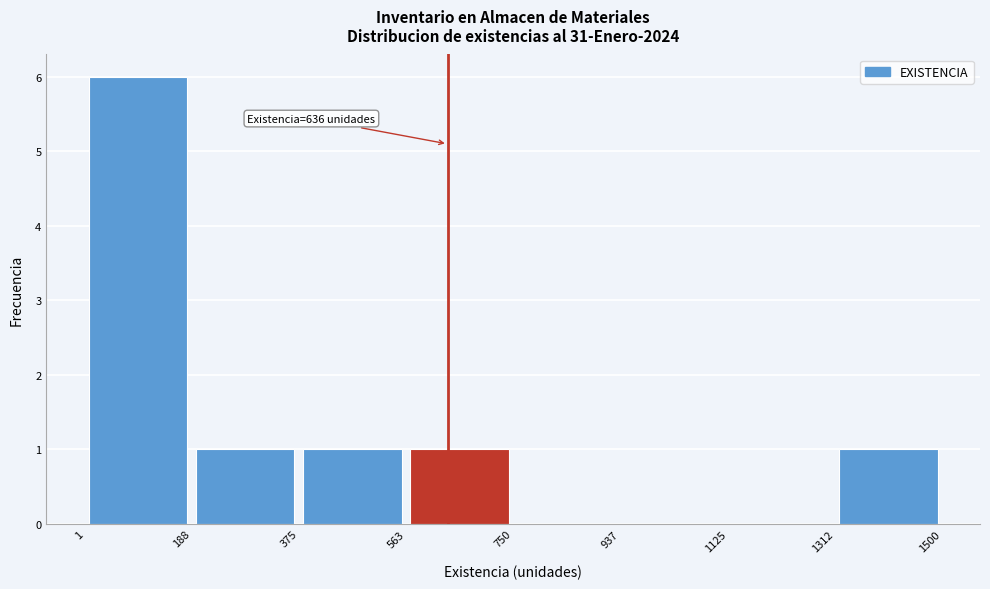

Over which range of the x-axis is the bar tallest?

1 to 188